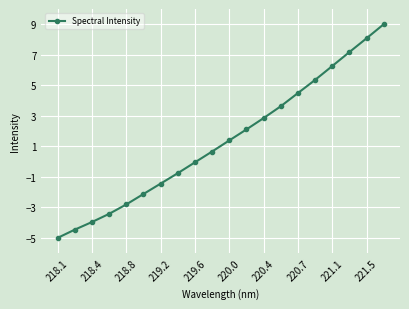

How many lines are shown in the chart?

1